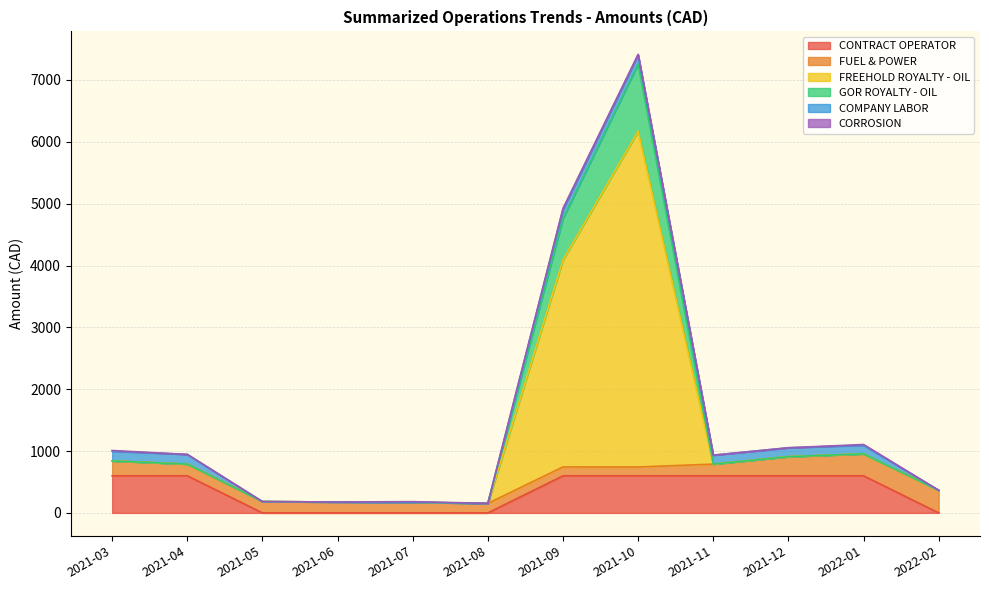

Between 2021-03 and 2021-12, which is larger?

2021-03